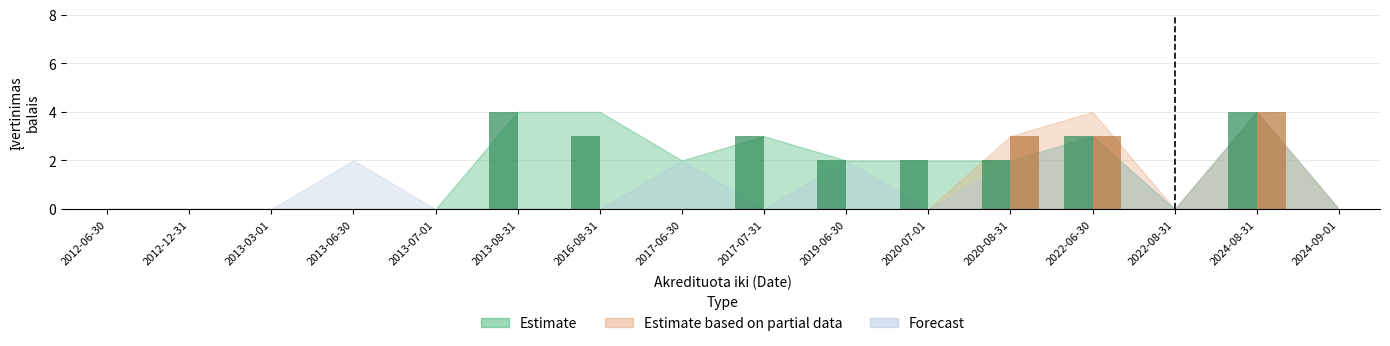

True or false: Forecast has a value of -2 at 2013-03-01.

False